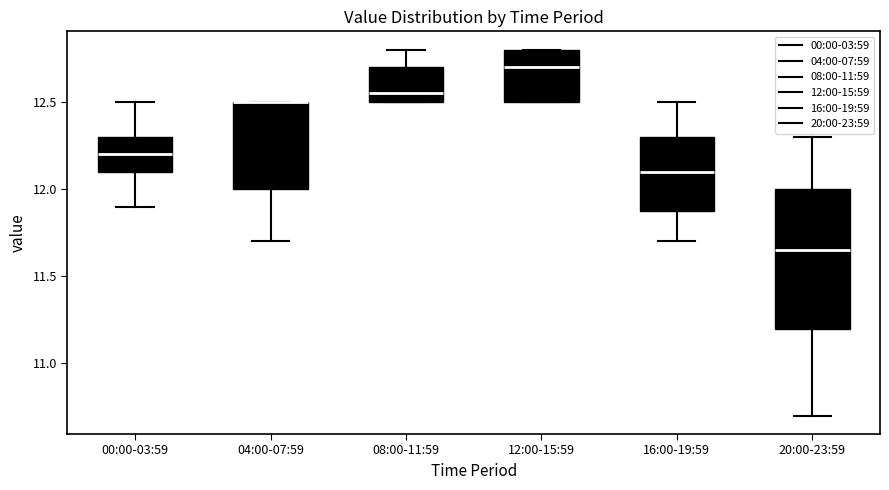

Comparing the boxes themselves (not the whiskers), which one is the tallest?

20:00-23:59